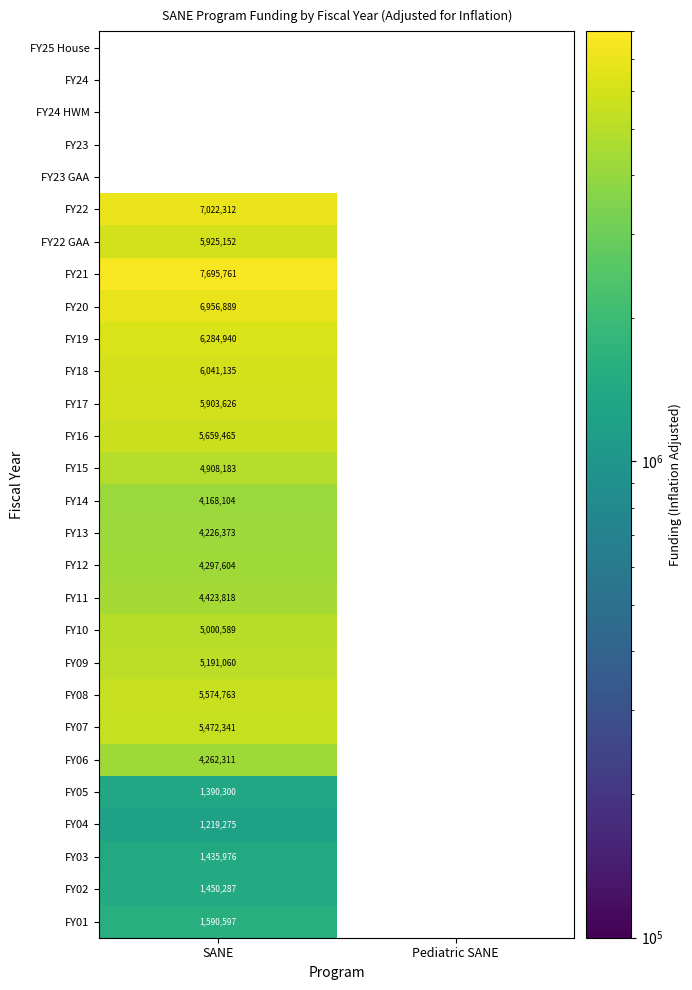

Is it true that FY01 equals 2763405 at SANE?

False